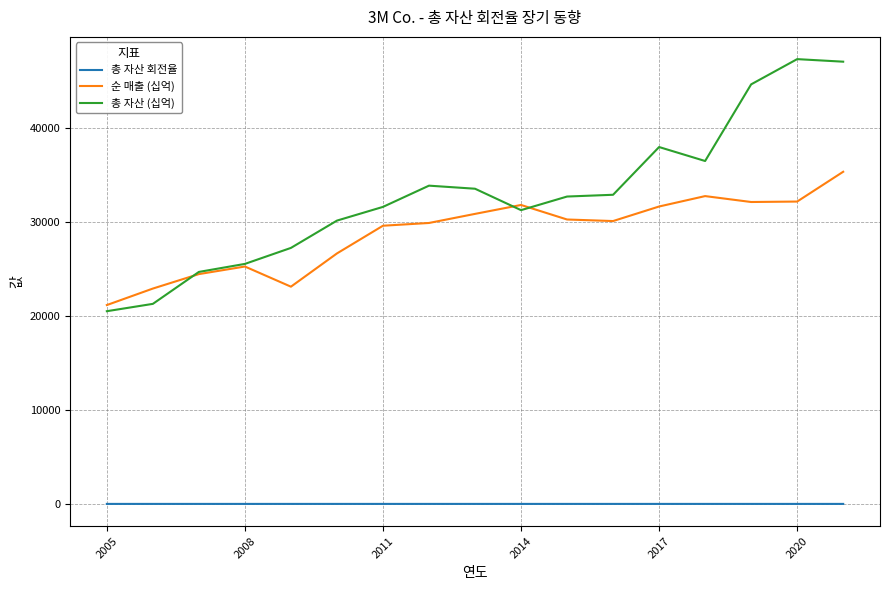

How many values in the 순 매출 (십억) series are below 30109?

8